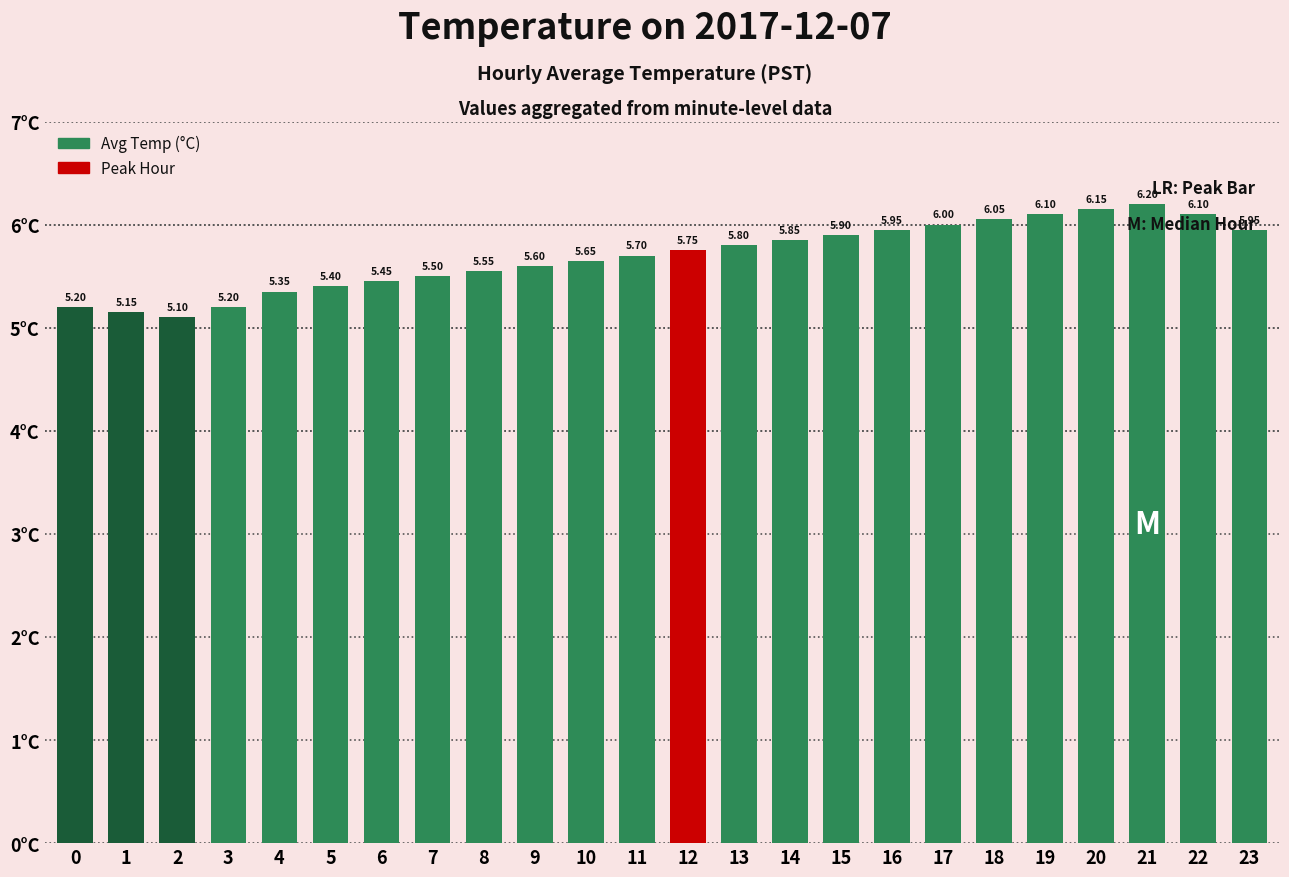

What is the ratio of the value at 18 to the value at 11?

1.1